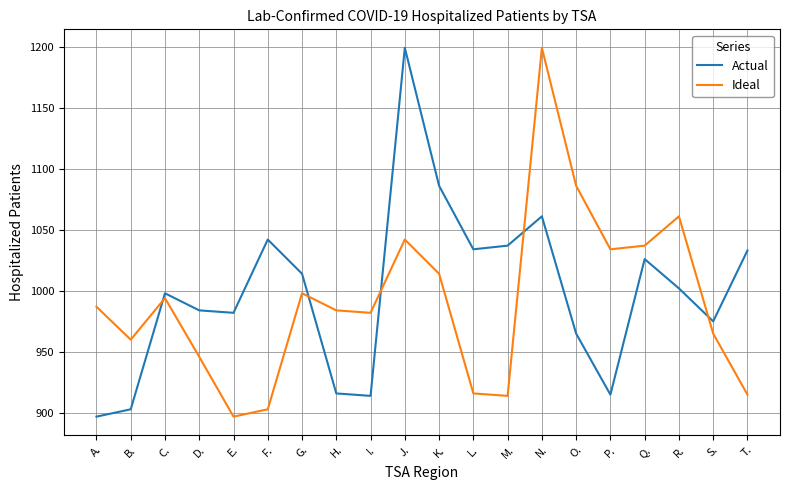

What is the spread (max minus min) of values at G.?

16